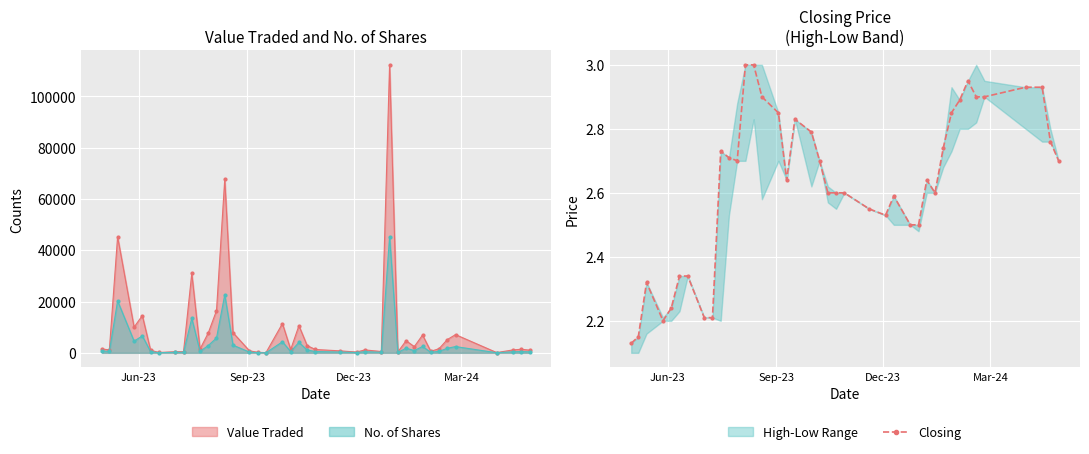

True or false: Closing has more than 2 points higher than both neighbors.

True